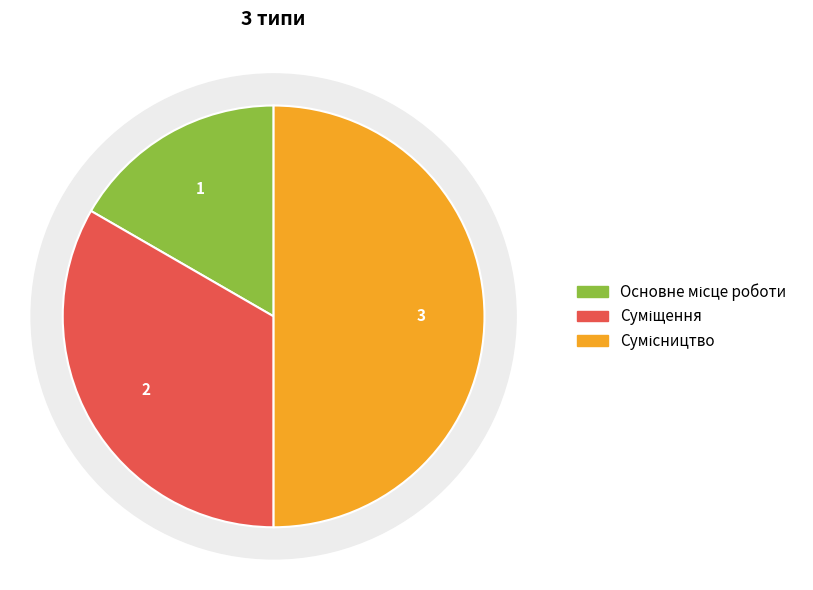

Does any single category account for the majority?

No